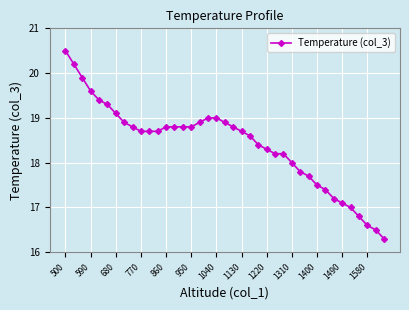

What is the value of the 1st point from the left?

20.5